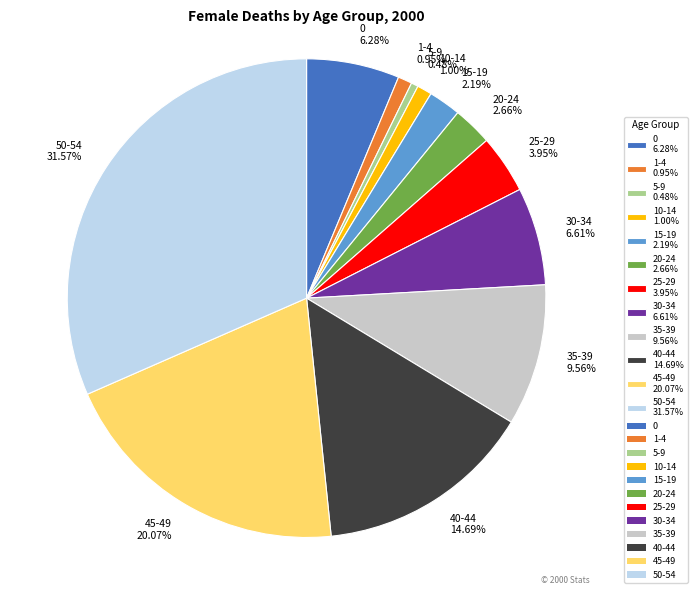

Is 30-34 the majority of the pie?

No